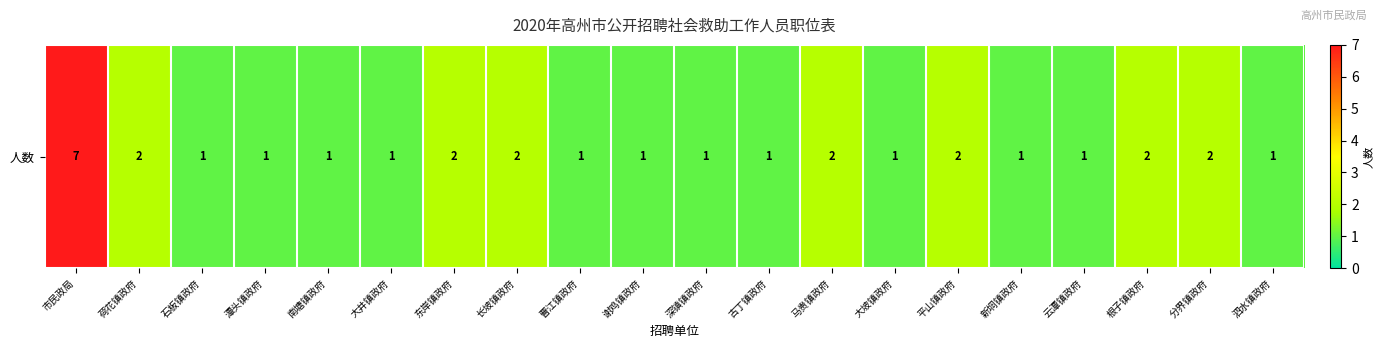

The chart shows a value of 1 at 深镇镇政府. True or false?

False